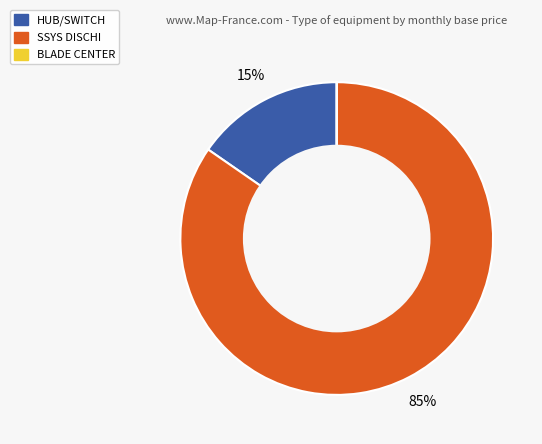

Does any single category account for the majority?

Yes